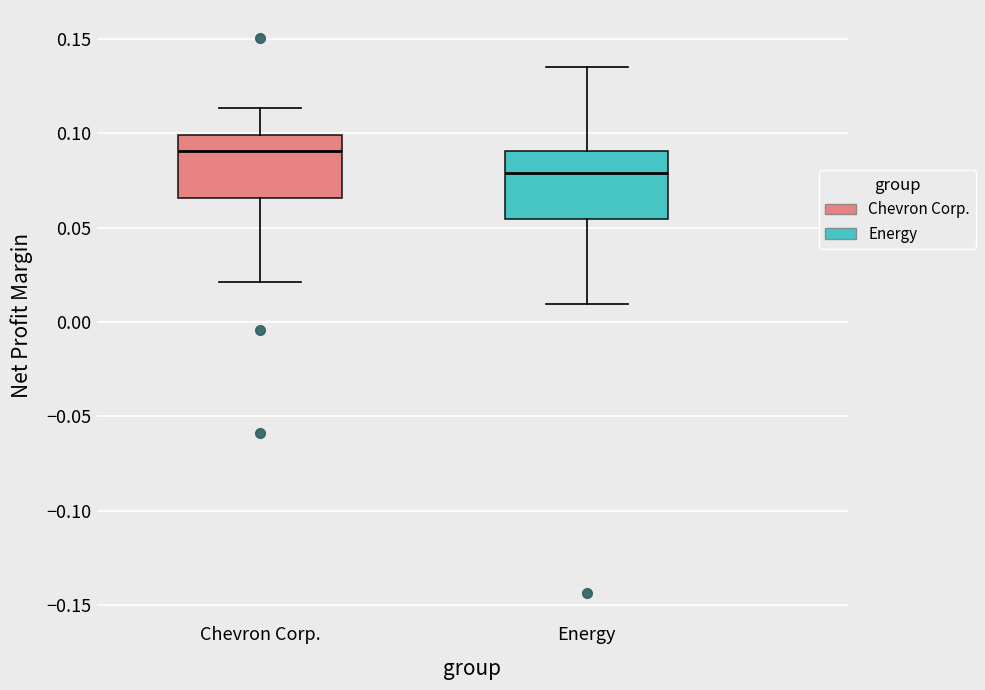

Which box's median line is the lowest?

Energy